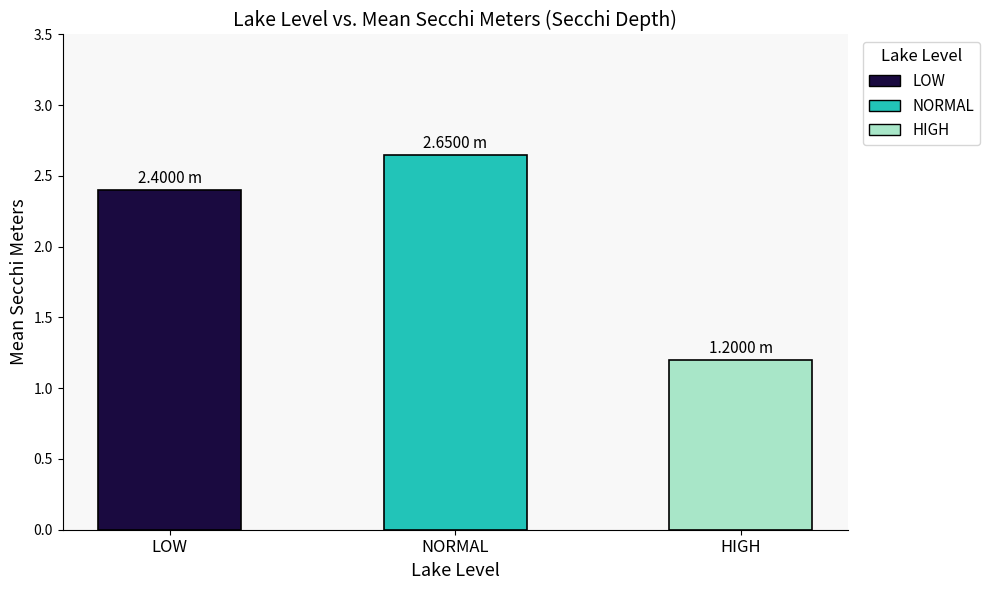

How many values are between 1 and 2?

1